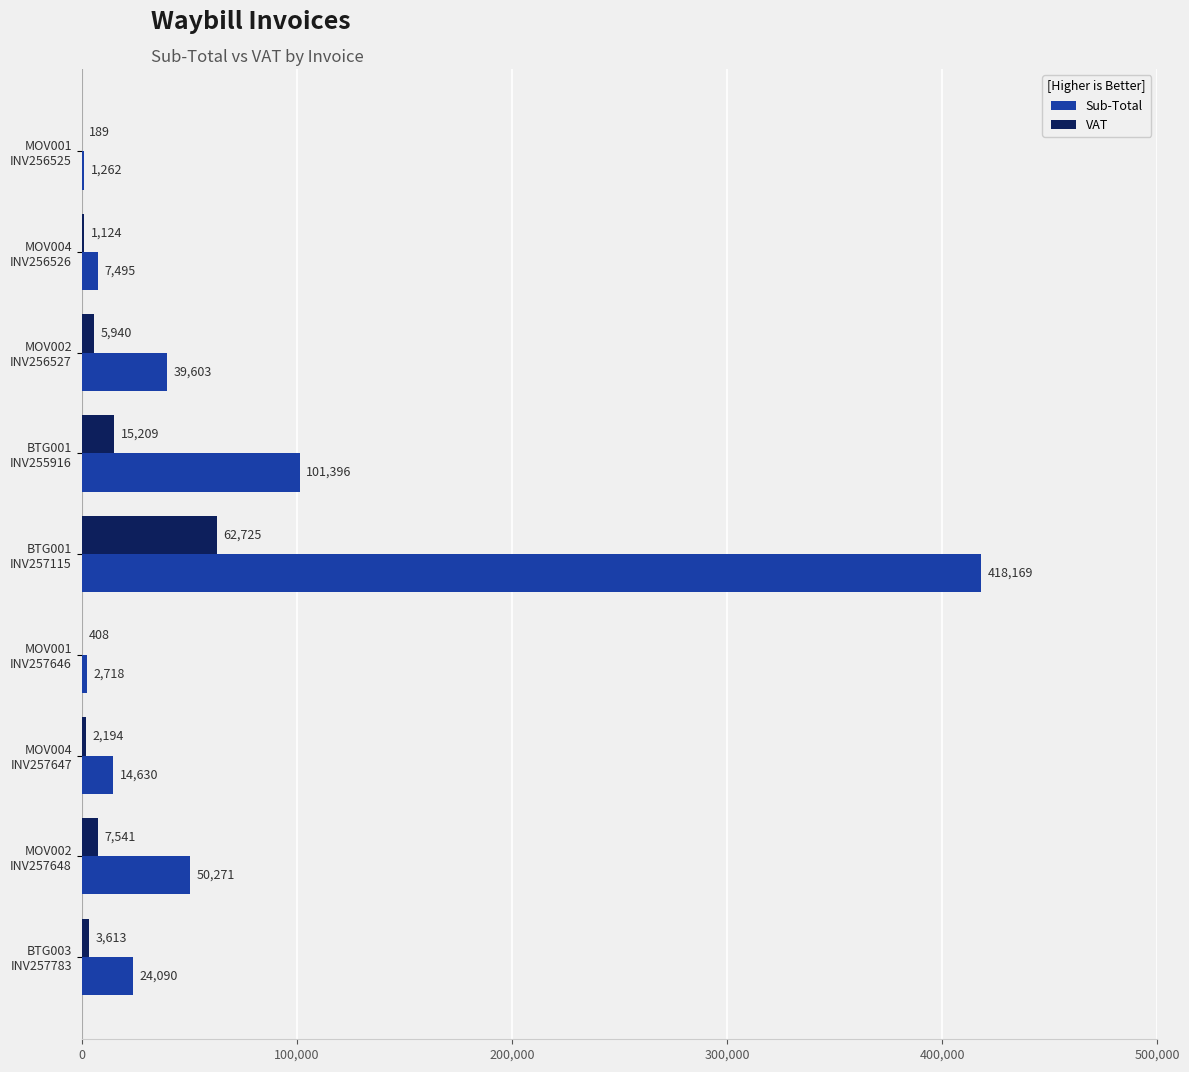

What is the highest value of the Sub-Total series?

418169.0